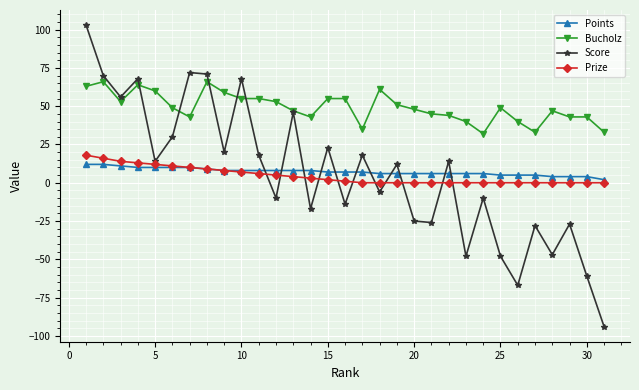

What is the value of the Score point at the 30th from the left?

-61